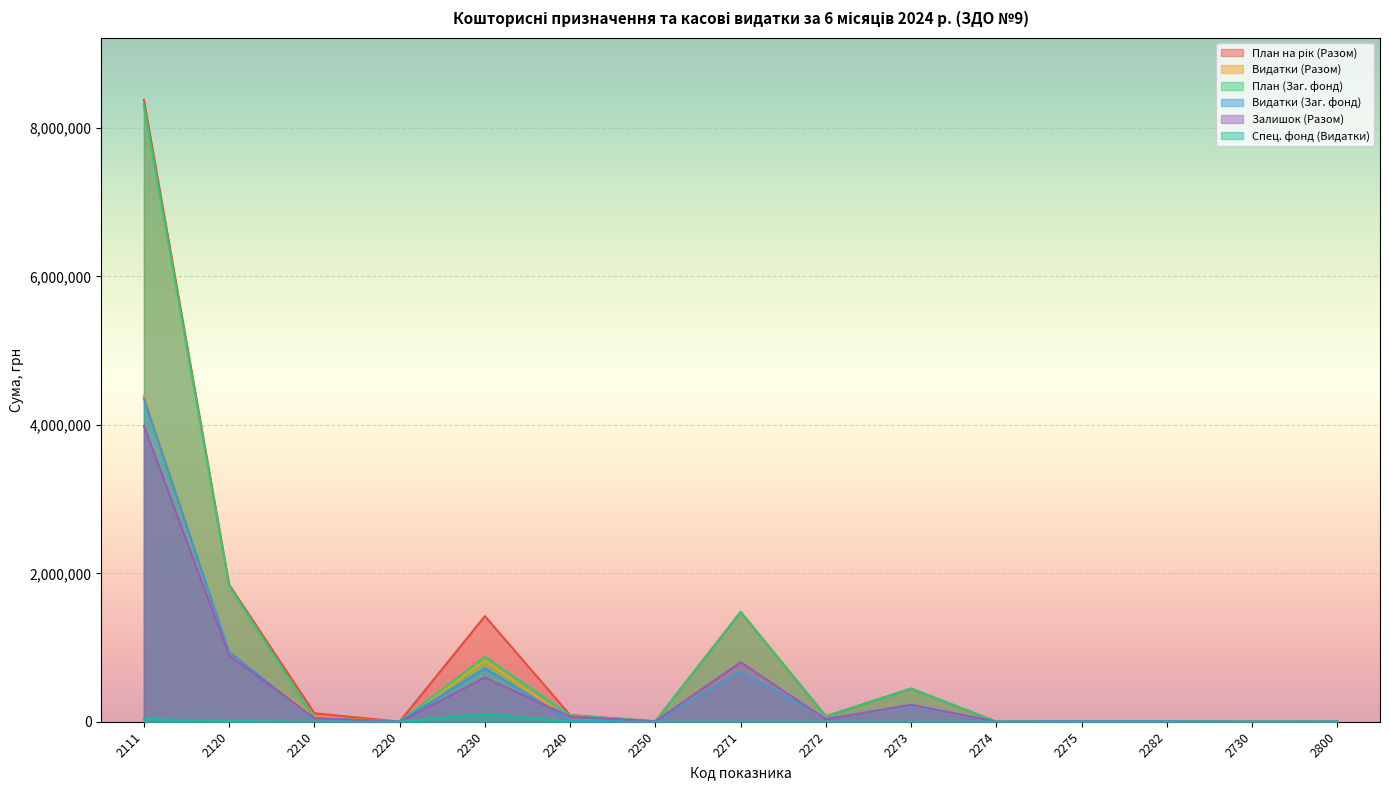

Reading left to right, list all the values displayed in this chart.

План на рік (Разом): 2111=8379159.8	2120=1844808.8	2210=114375.8	2220=1268.0	2230=1423073.0	2240=89732.2	2250=6031.2	2271=1479510.0	2272=72979.0	2273=446300.0	2274=0.0	2275=7850.0	2282=4458.8	2730=0.0	2800=1479.0
Видатки (Разом): 2111=4394444.5	2120=952141.2	2210=63692.6	2220=1267.1	2230=826988.7	2240=23115.8	2250=600.0	2271=677632.1	2272=41418.5	2273=216234.4	2274=0.0	2275=3486.0	2282=4458.8	2730=0.0	2800=1470.5
План (Заг. фонд): 2111=8304009.8	2120=1828278.8	2210=43952.0	2220=1268.0	2230=872953.0	2240=86590.0	2250=6031.2	2271=1479510.0	2272=72979.0	2273=446300.0	2274=0.0	2275=7850.0	2282=4458.8	2730=0.0	2800=1479.0
Видатки (Заг. фонд): 2111=4356040.5	2120=943692.3	2210=42968.8	2220=1267.1	2230=720177.0	2240=20025.2	2250=600.0	2271=677632.1	2272=41418.5	2273=216234.4	2274=0.0	2275=3486.0	2282=4458.8	2730=0.0	2800=1470.5
Залишок (Разом): 2111=3984715.3	2120=892667.6	2210=50683.2	2220=0.9	2230=596084.3	2240=66616.5	2250=5431.2	2271=801877.9	2272=31560.5	2273=230065.6	2274=0.0	2275=4364.0	2282=0.0	2730=0.0	2800=8.5
Спец. фонд (Видатки): 2111=38404.0	2120=8448.9	2210=0.0	2220=0.0	2230=106811.7	2240=1948.3	2250=0.0	2271=0.0	2272=0.0	2273=0.0	2274=0.0	2275=0.0	2282=0.0	2730=0.0	2800=0.0